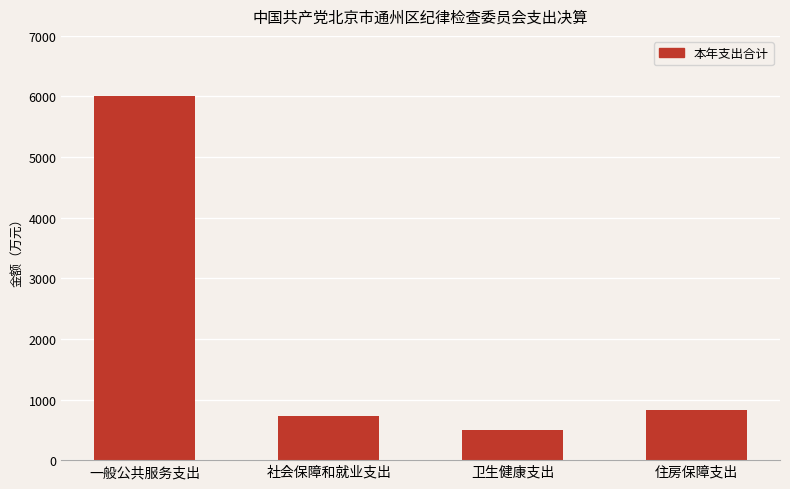

What is the label of the 3rd bar from the right?

社会保障和就业支出